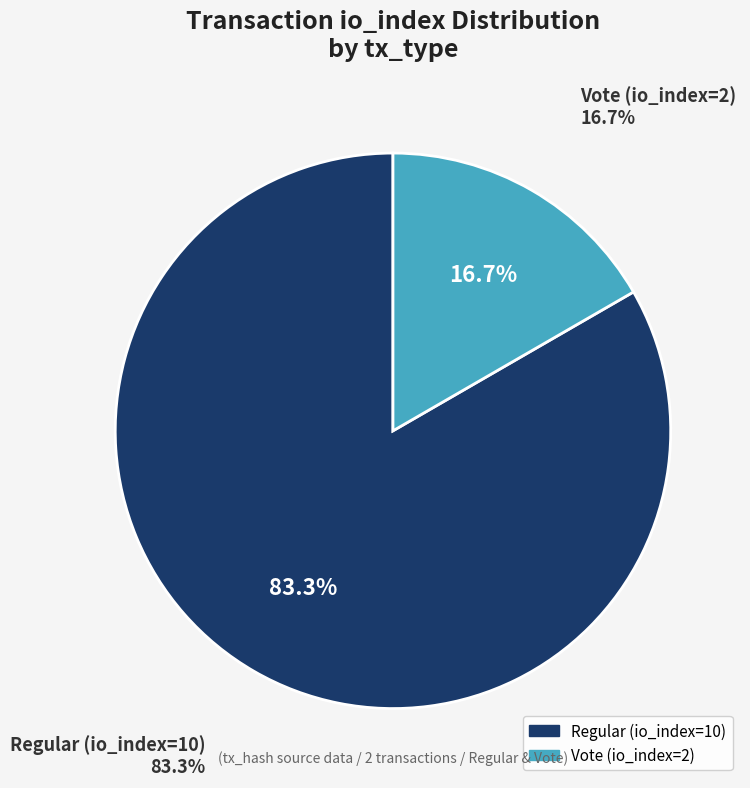

The Vote (io_index=2) slice represents 8% of the pie. True or false?

False